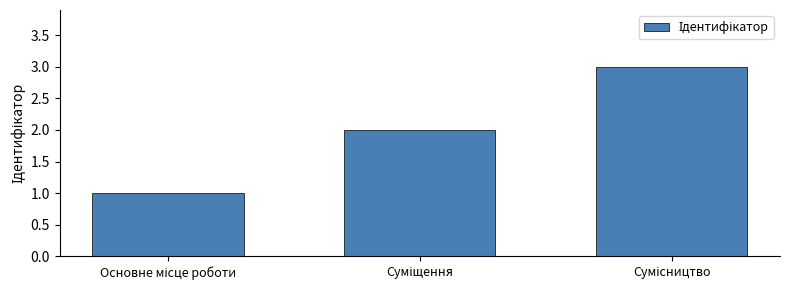

How many bars are there in total?

3